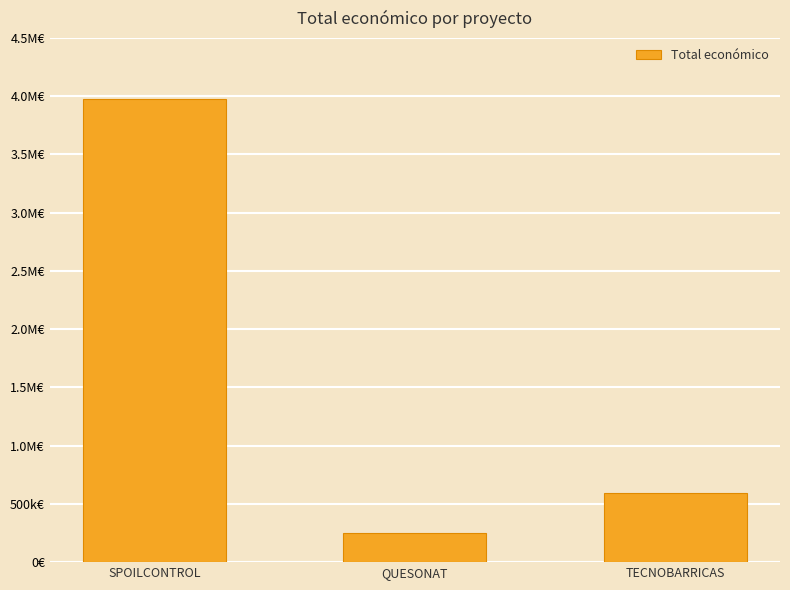

What is the difference between the second highest and minimum values?

346384